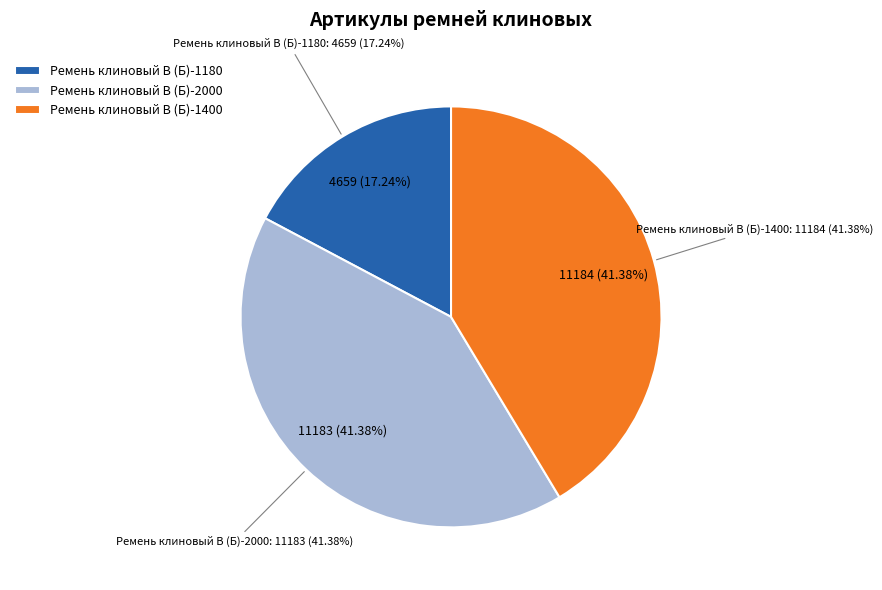

To the nearest percent, what is the combined percentage of Ремень клиновый В (Б)-1180 and Ремень клиновый В (Б)-1400?

59%